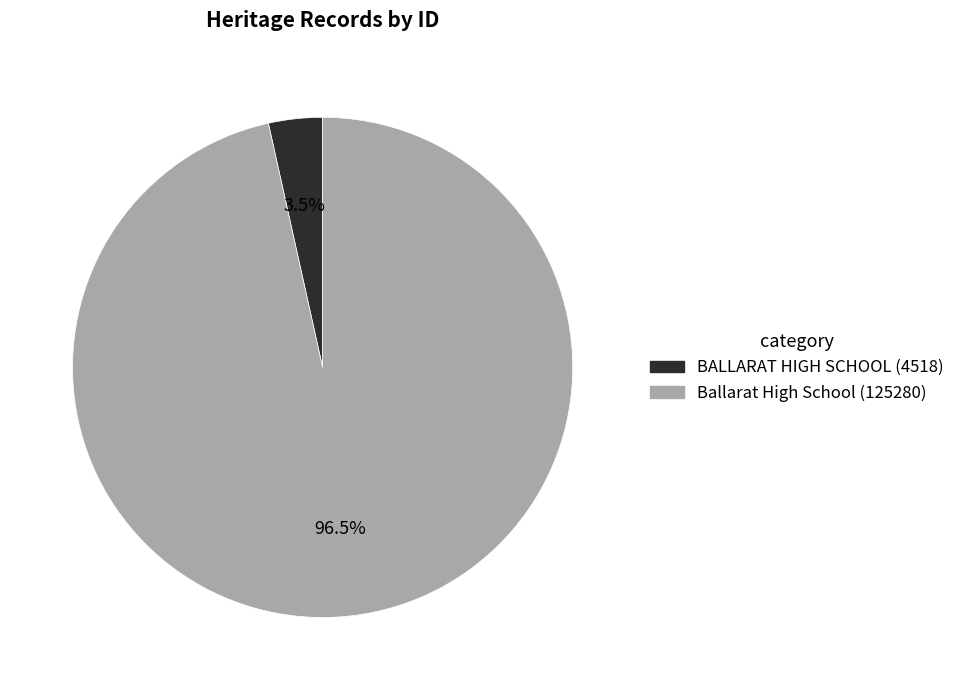

To the nearest percent, what is the difference between the largest and smallest slice percentages?

93%